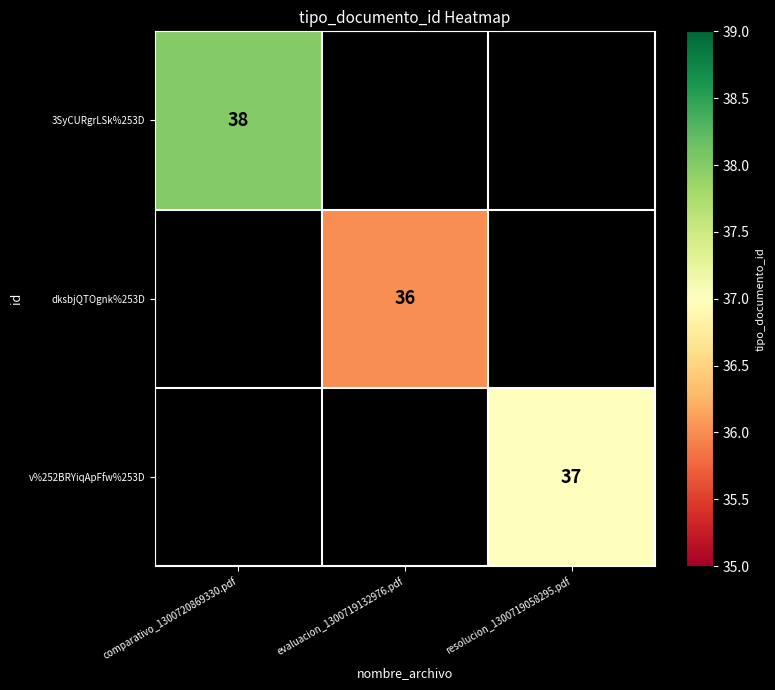

Is it true that v%252BRYiqApFfw%253D equals 58 at resolucion_1300719058295.pdf?

False